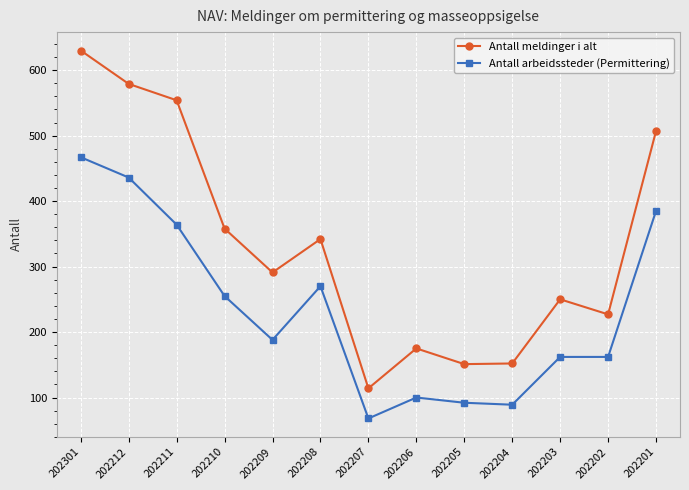

Which label corresponds to the largest value in the chart?

202301